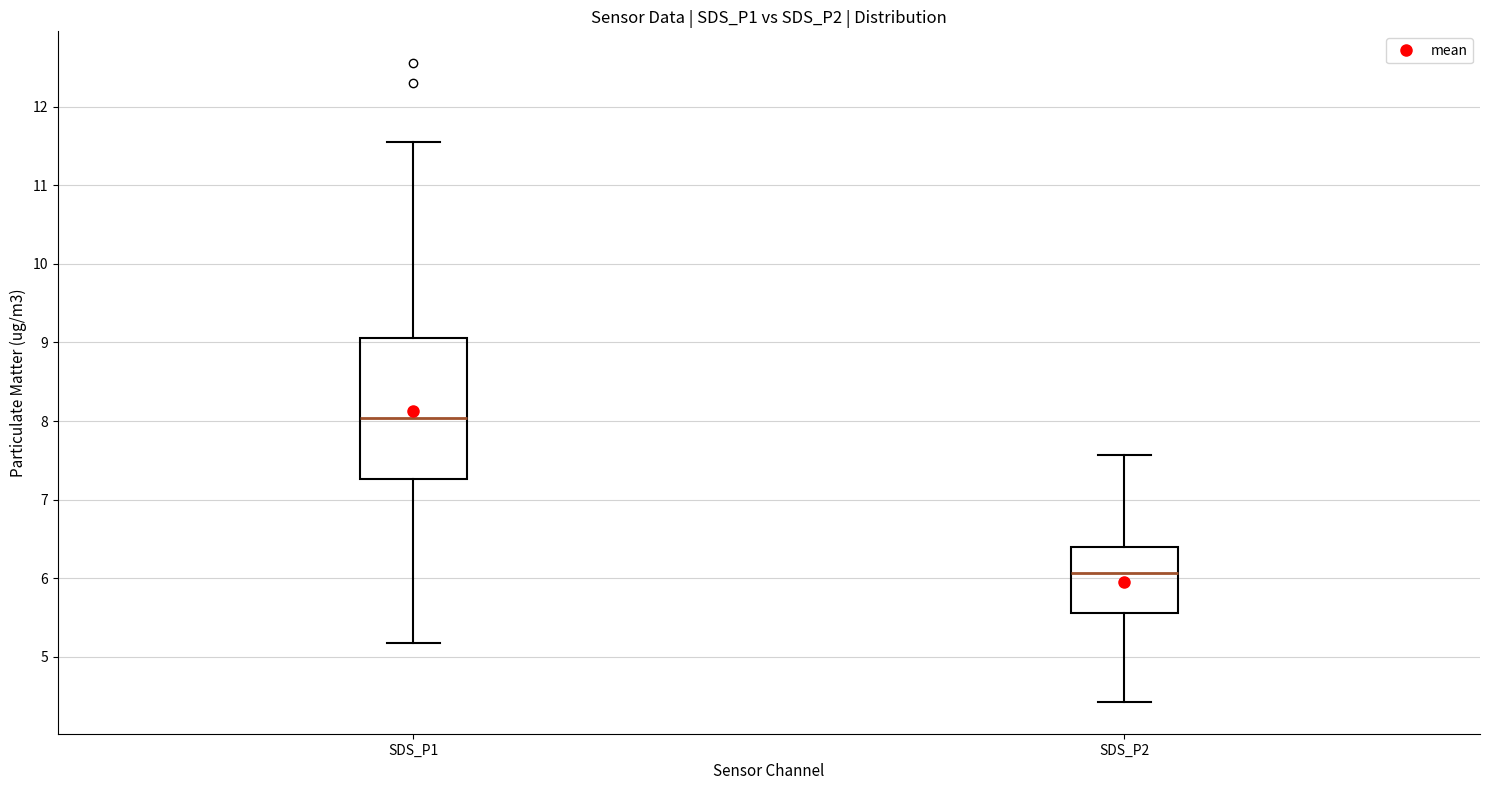

Comparing the boxes themselves (not the whiskers), which one is the tallest?

SDS_P1